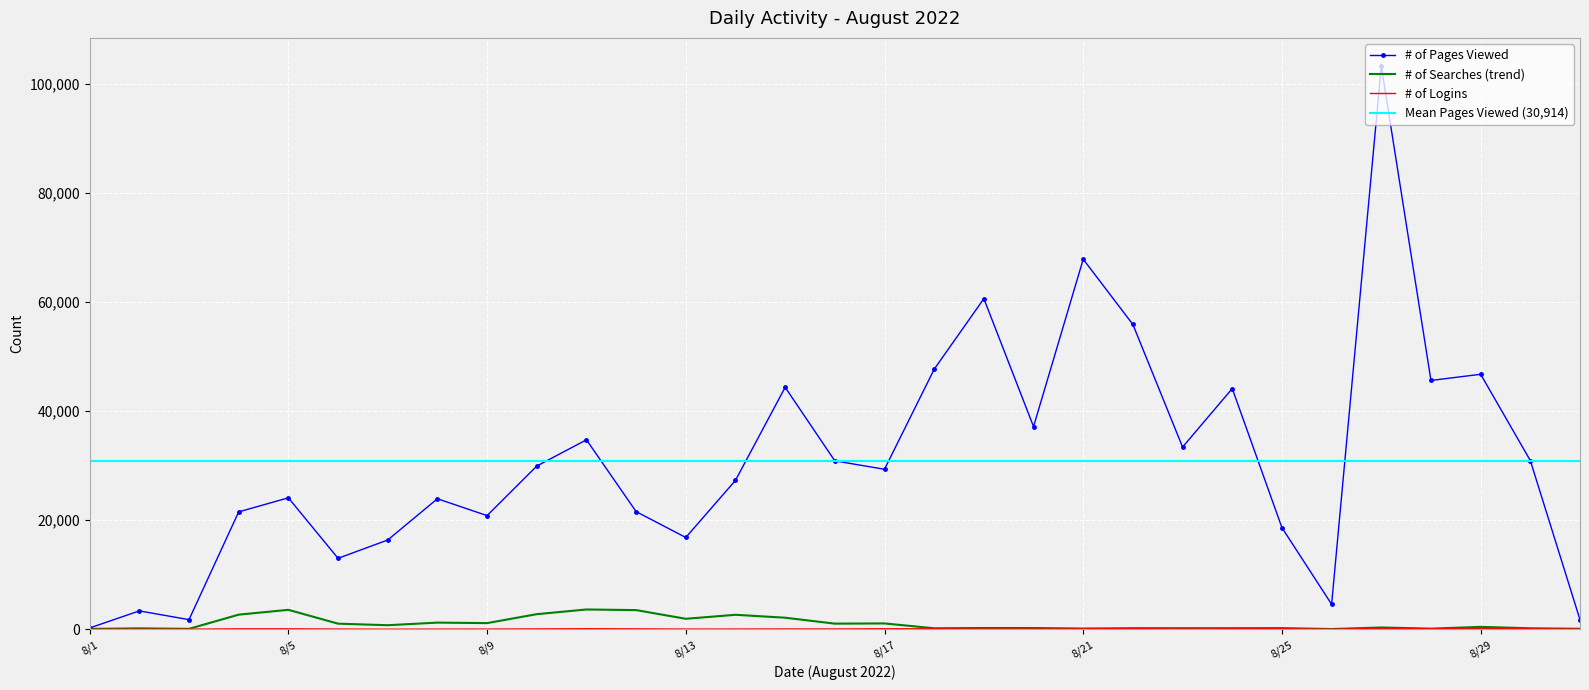

Reading right to left, extract all data points from this chart.

# of Pages Viewed: 8/31=1768	8/30=30929	8/29=46743	8/28=45610	8/27=103219	8/26=4597	8/25=18637	8/24=44122	8/23=33405	8/22=55864	8/21=67824	8/20=37154	8/19=60599	8/18=47668	8/17=29339	8/16=30875	8/15=44356	8/14=27305	8/13=16838	8/12=21578	8/11=34738	8/10=29923	8/9=20845	8/8=23937	8/7=16376	8/6=13021	8/5=24107	8/4=21532	8/3=1783	8/2=3387	8/1=257
# of Logins: 8/31=59	8/30=106	8/29=195	8/28=117	8/27=173	8/26=39	8/25=121	8/24=112	8/23=77	8/22=143	8/21=99	8/20=72	8/19=73	8/18=111	8/17=114	8/16=68	8/15=79	8/14=64	8/13=55	8/12=96	8/11=119	8/10=89	8/9=53	8/8=43	8/7=34	8/6=57	8/5=105	8/4=101	8/3=33	8/2=34	8/1=20
# of Searches: 8/31=111	8/30=200	8/29=461	8/28=134	8/27=347	8/26=61	8/25=233	8/24=214	8/23=214	8/22=214	8/21=154	8/20=246	8/19=251	8/18=203	8/17=1089	8/16=1052	8/15=2138	8/14=2673	8/13=1941	8/12=3533	8/11=3647	8/10=2786	8/9=1147	8/8=1240	8/7=763	8/6=1047	8/5=3584	8/4=2697	8/3=96	8/2=189	8/1=87